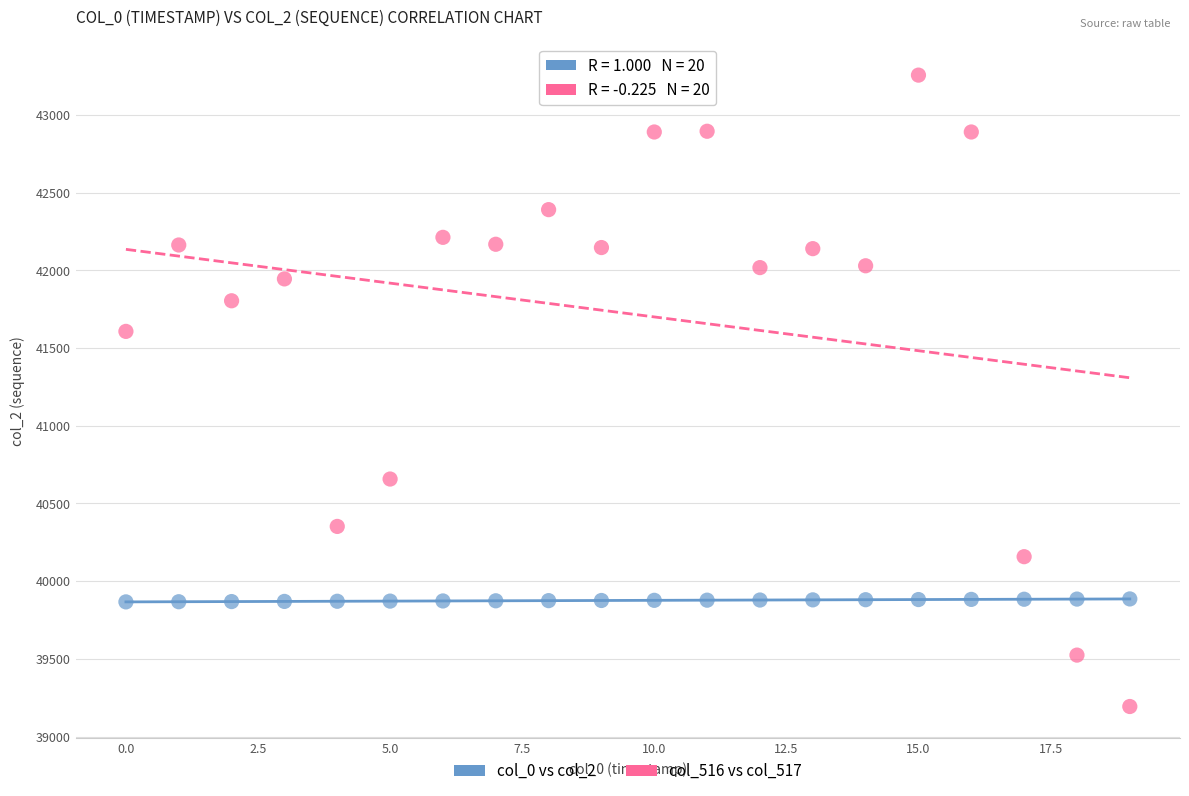

Across all series, what Y value is closest to 41224?

41607.1